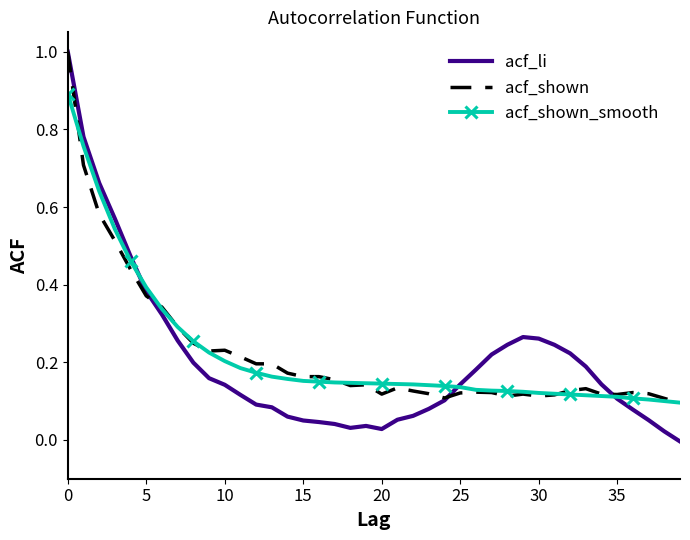

Which series has the largest range (max minus min)?

acf_li